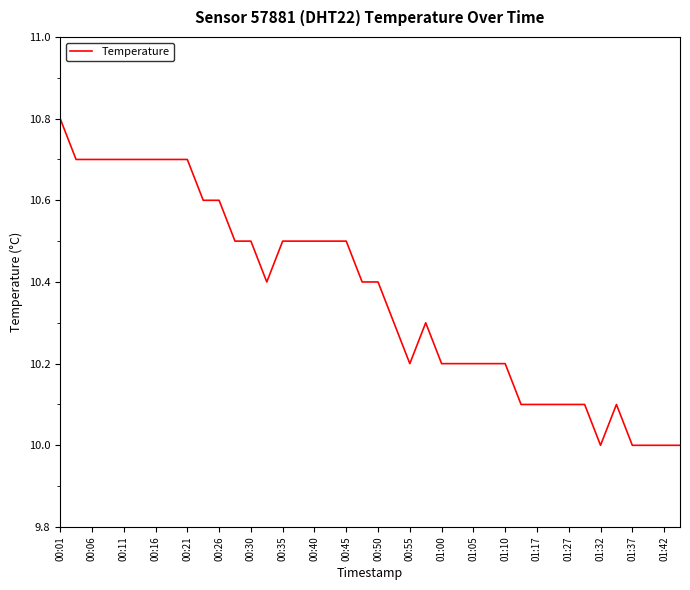

What is the minimum value shown in the chart?

10.0